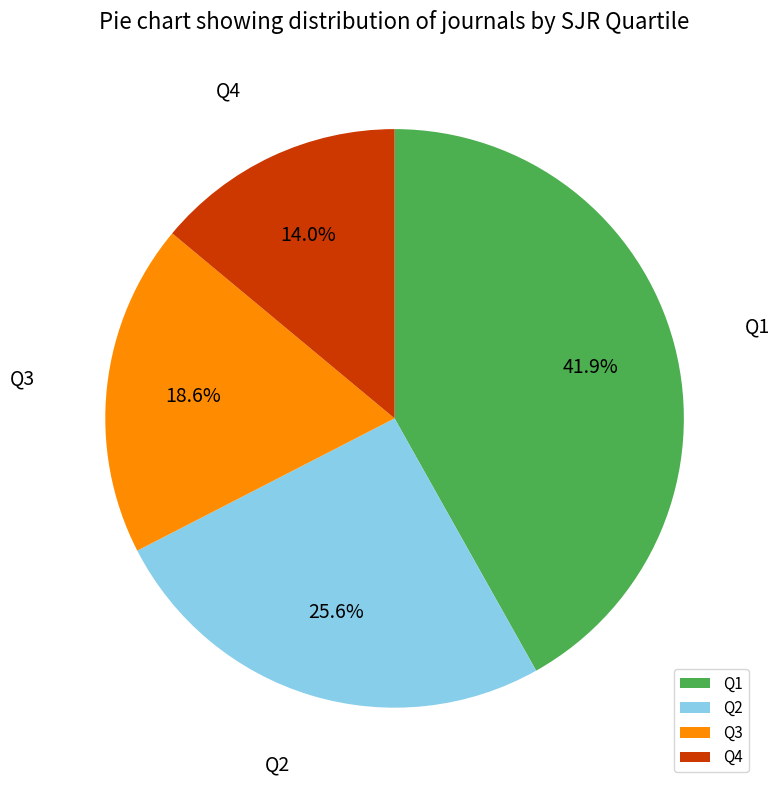

Rank the categories by value from lowest to highest.

Q4, Q3, Q2, Q1